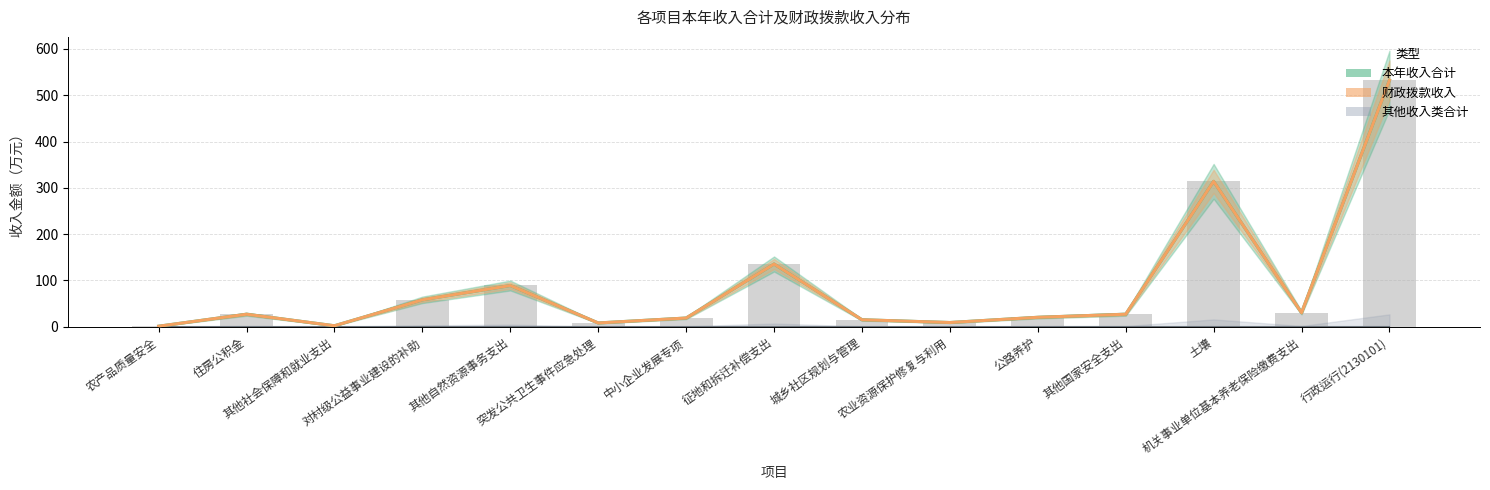

The 财政拨款收入 series shows 10.4 at 机关事业单位基本养老保险缴费支出. True or false?

False